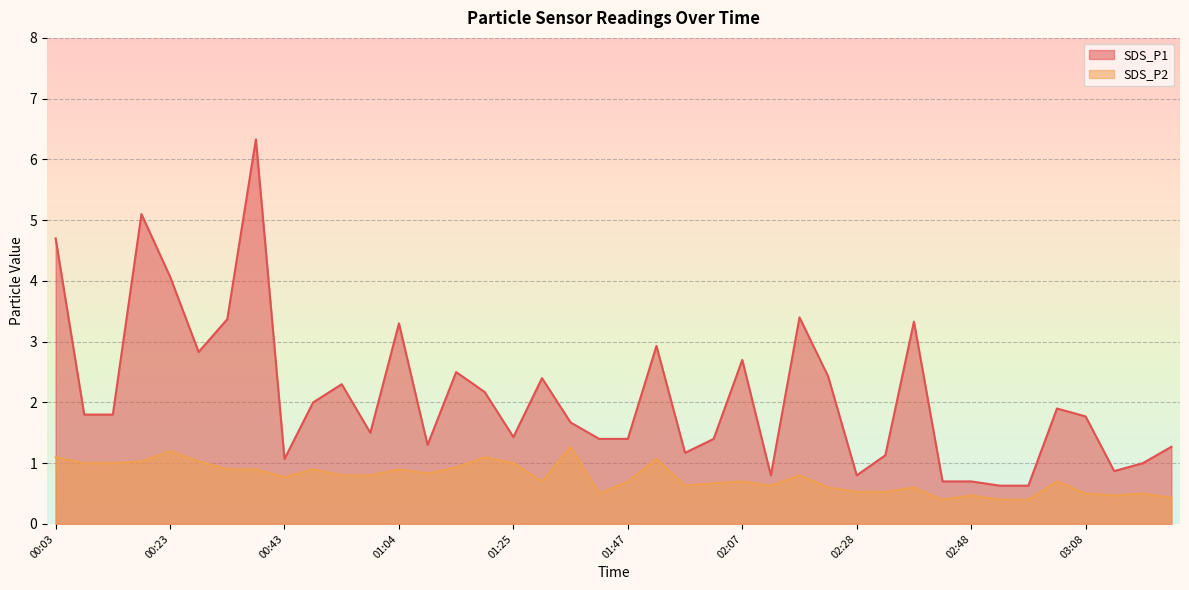

Which series has the largest total across all categories?

SDS_P1